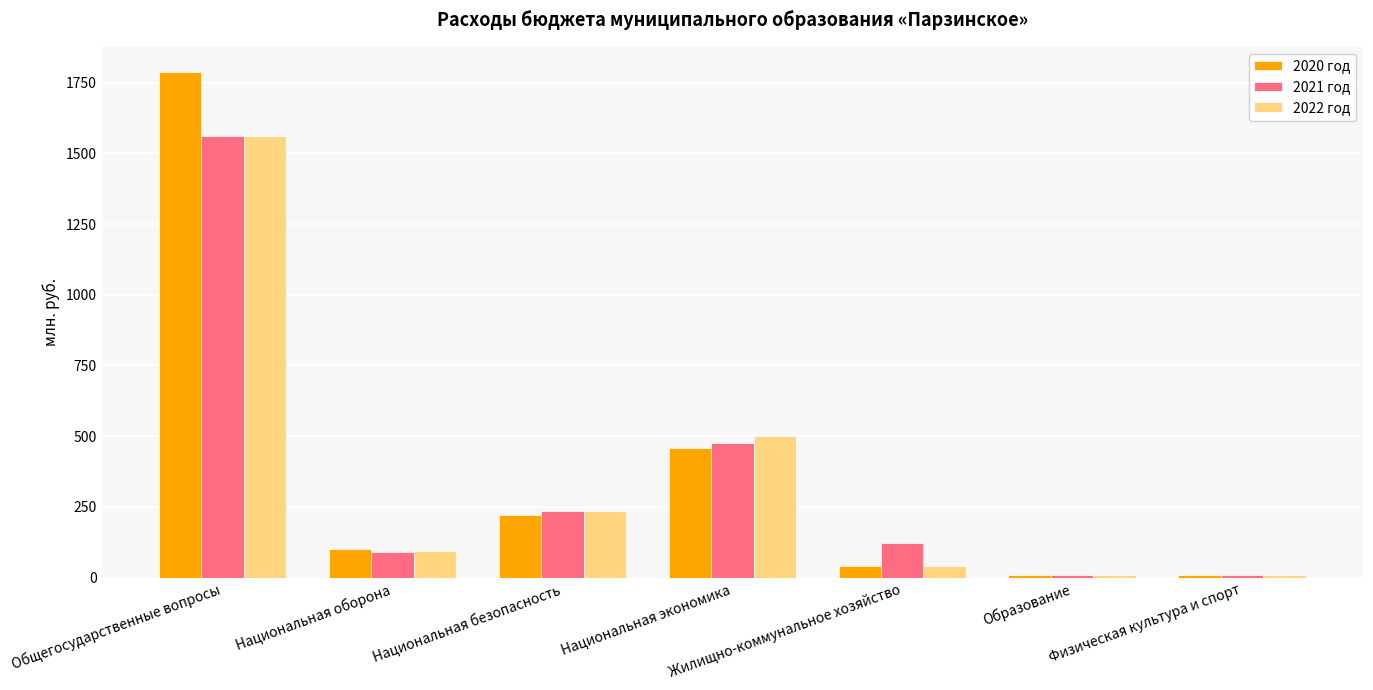

How many series are shown in this chart?

3